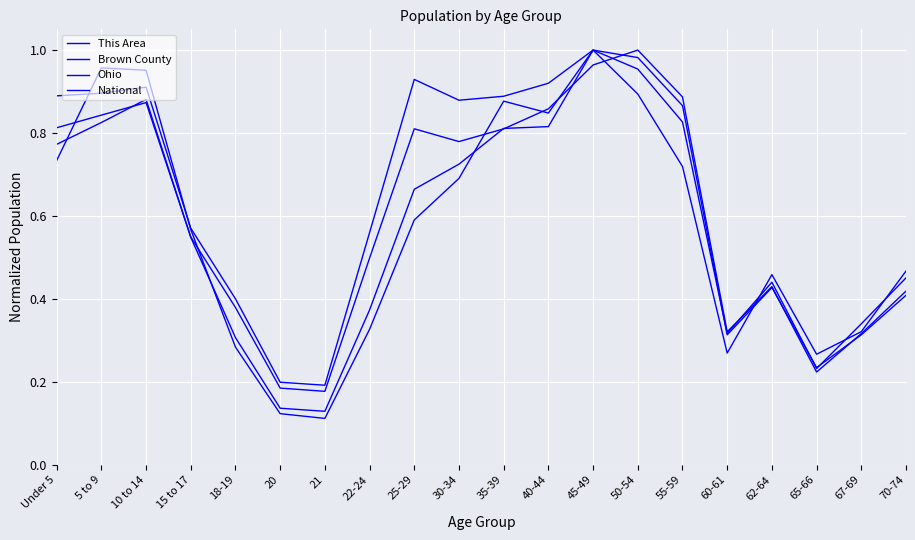

What is the label of the 6th point from the right?

55-59